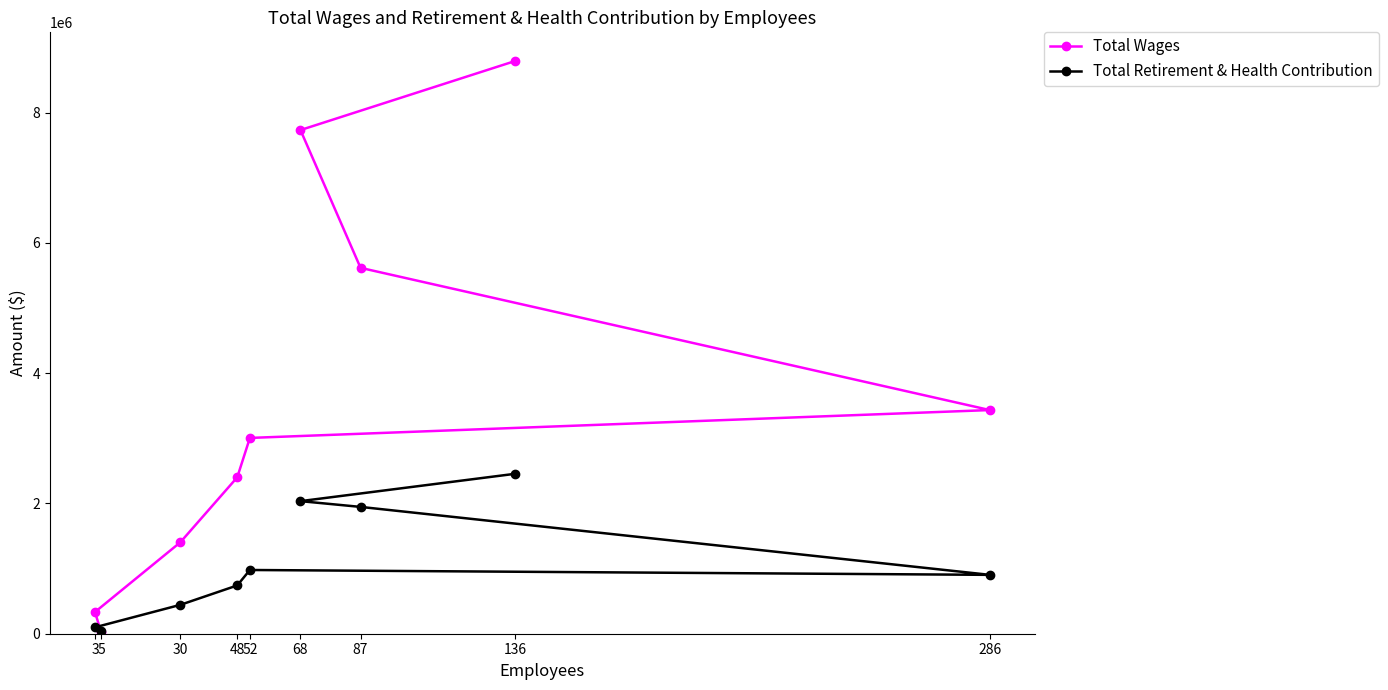

What is the smallest value displayed?

19802